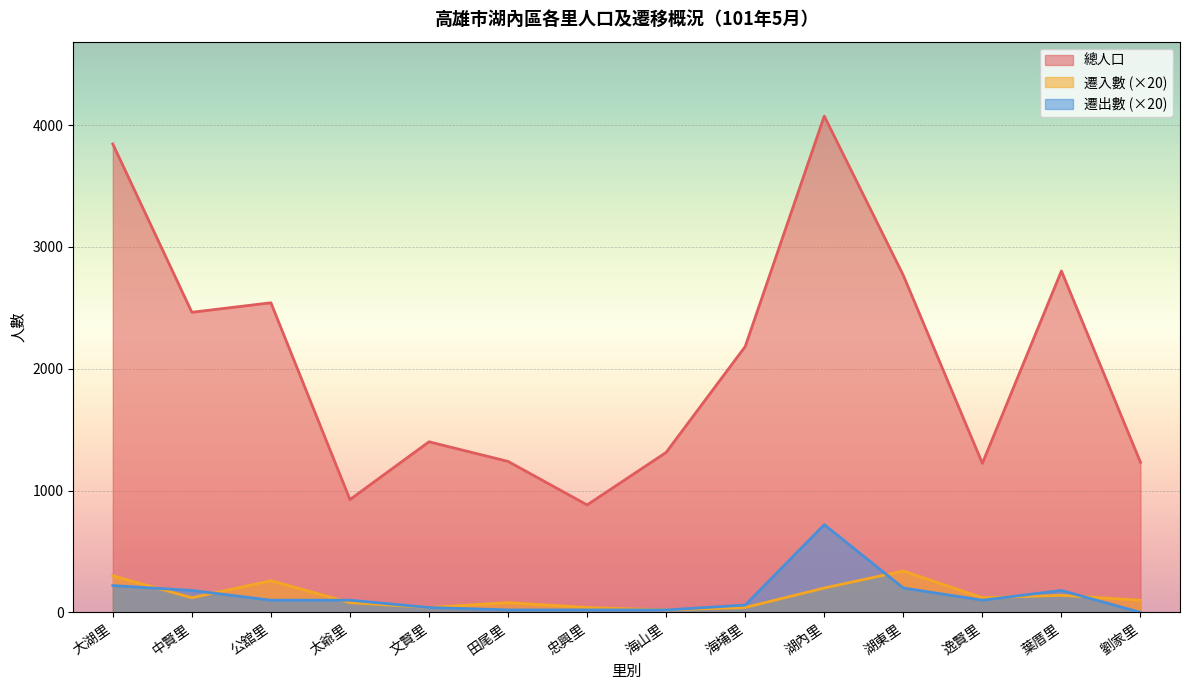

What is the approximate value of 總人口 at 文賢里, to the nearest 100?

1400